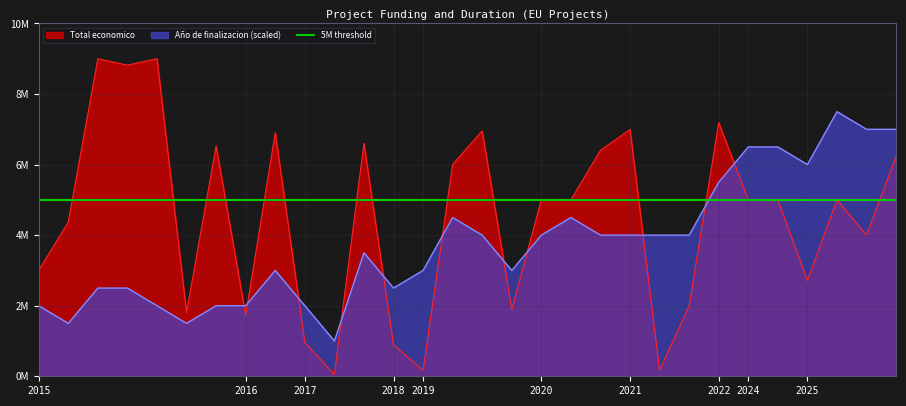

The value of Total economico at 2019 is 5999968. True or false?

True